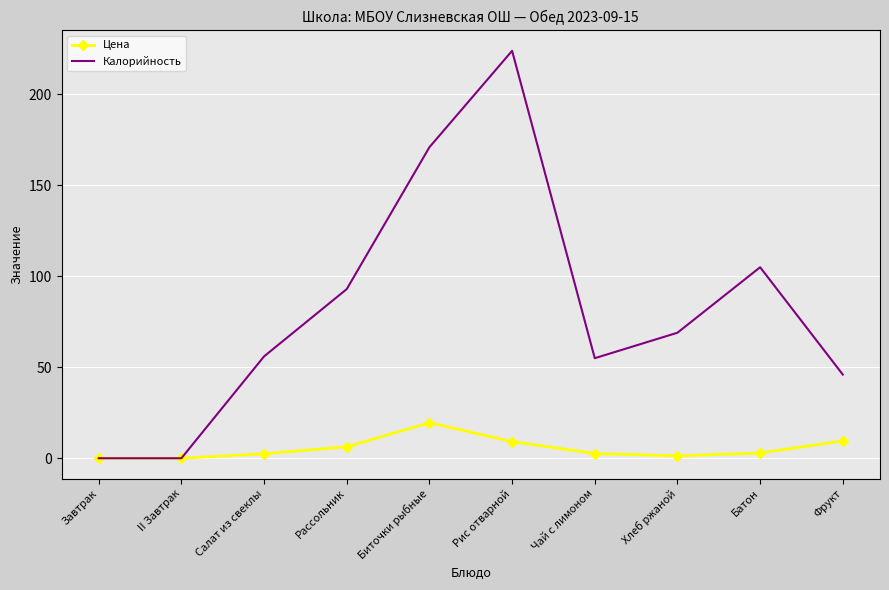

Is the value of Калорийность at Батон greater than the value of Цена at Рис отварной?

Yes